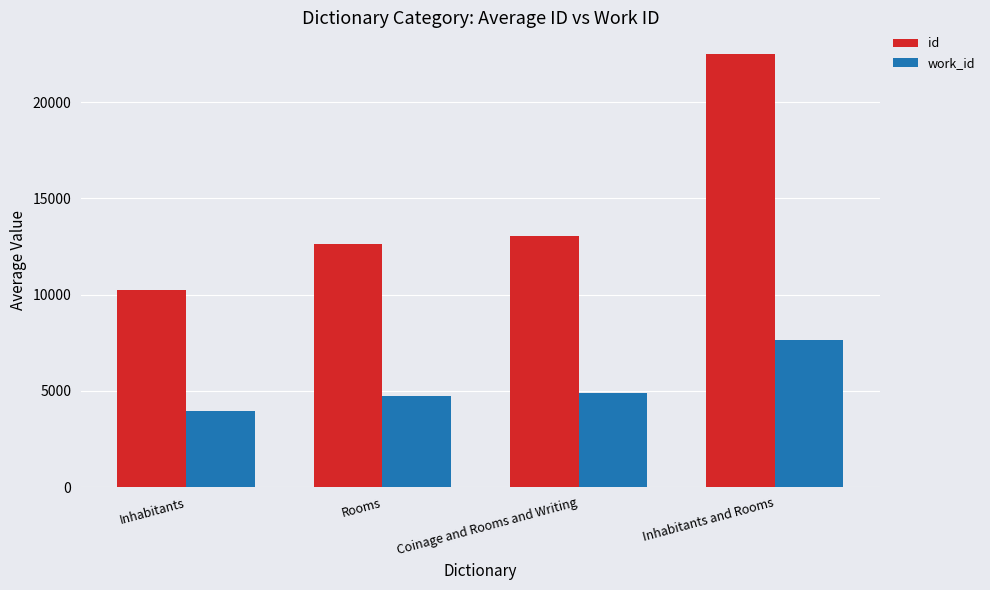

What is the sum of all id values?

58438